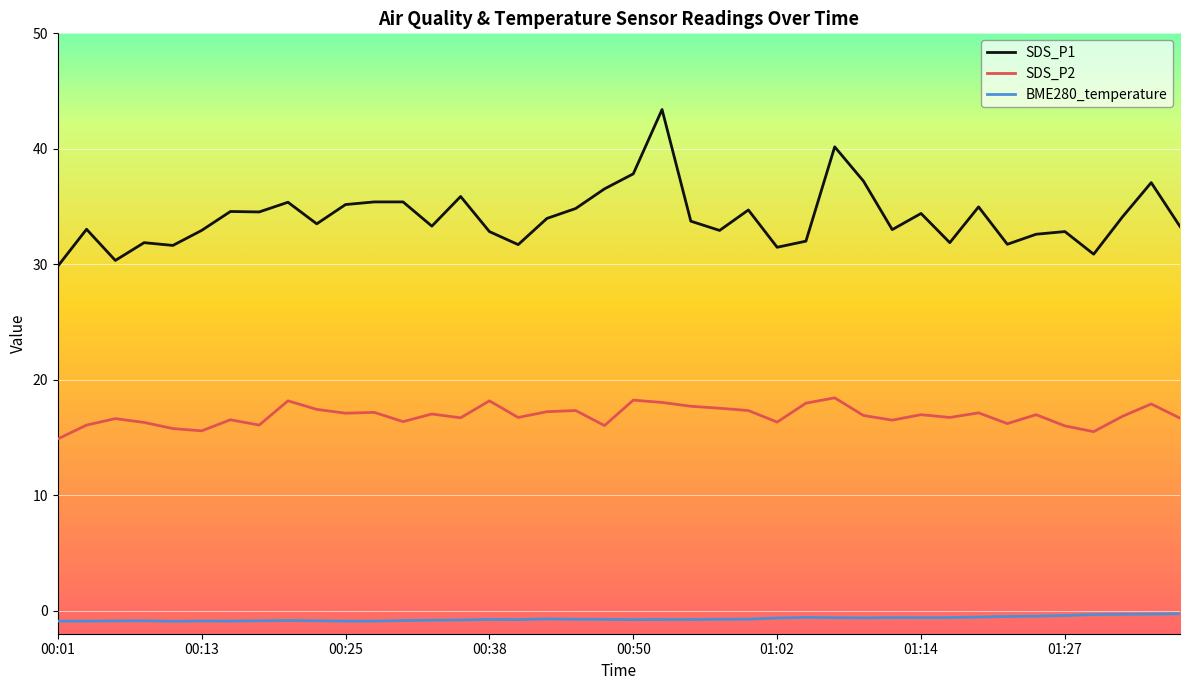

What is the maximum value for BME280_temperature?

-0.3